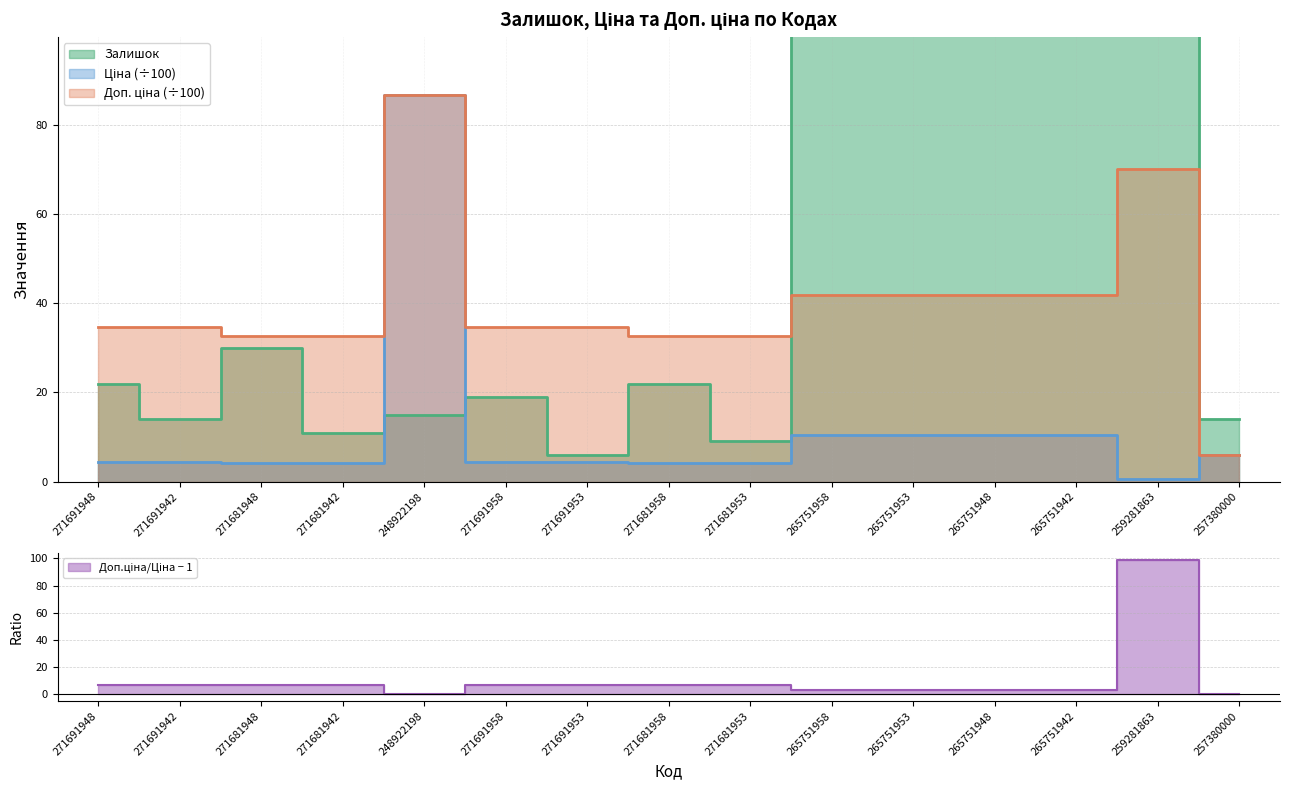

What position from the left is 265751958?

10